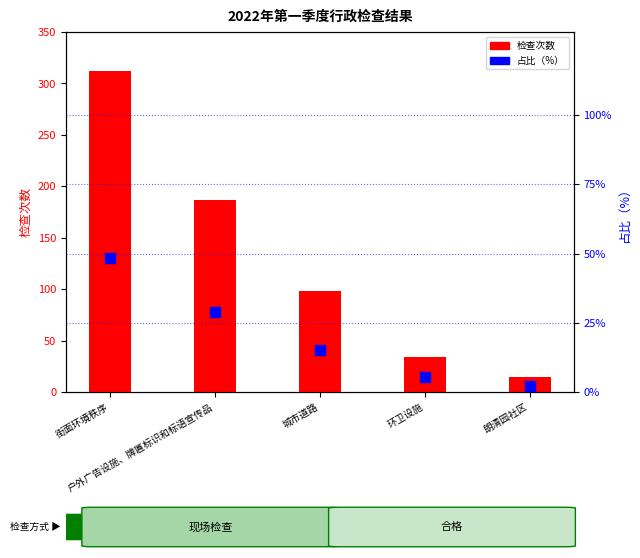

What are all the series names shown in the legend?

检查次数, 占比（%）